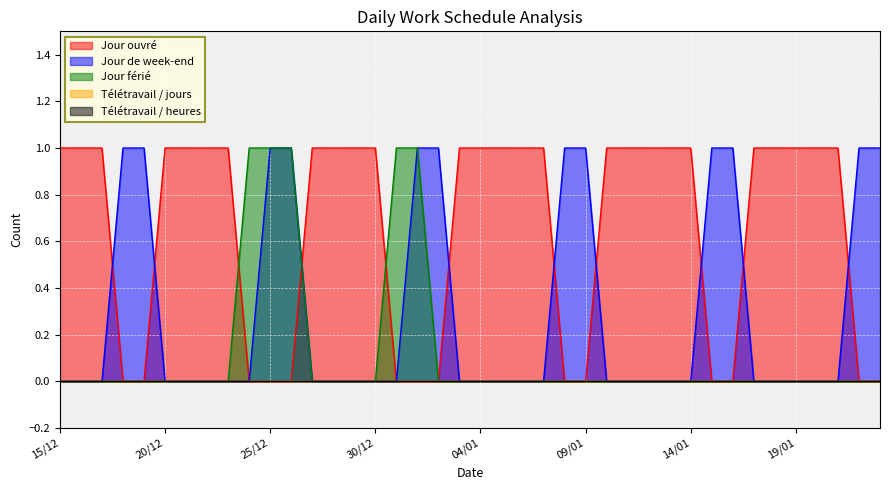

What is the label of the 33rd point from the left?

16/01